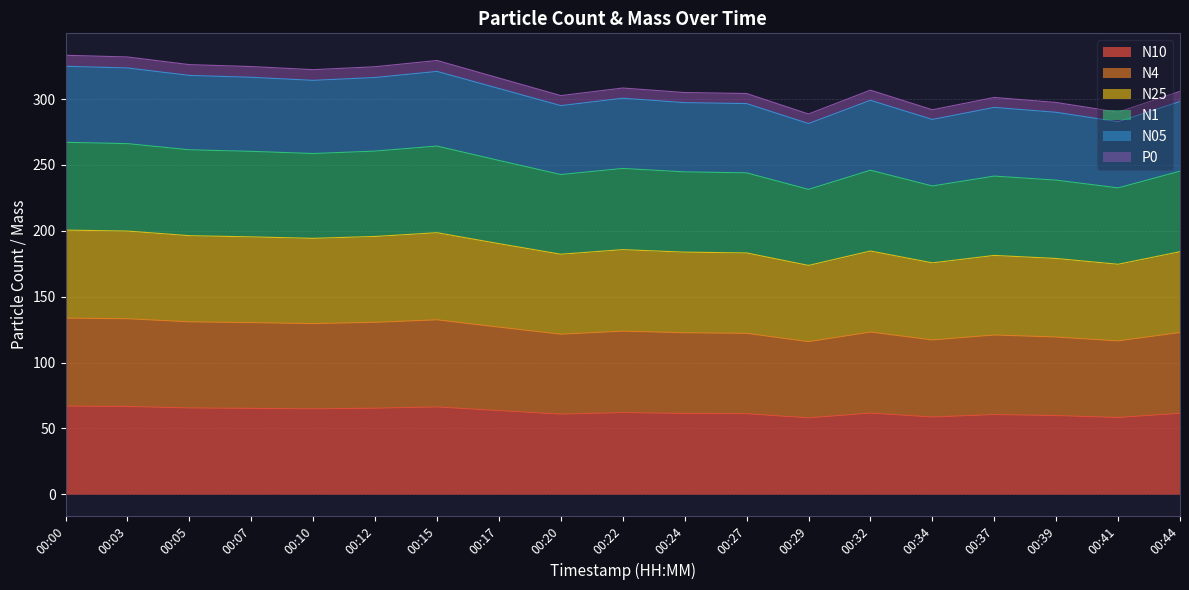

In N4, how many points are higher than both neighbors (excluding endpoints)?

4